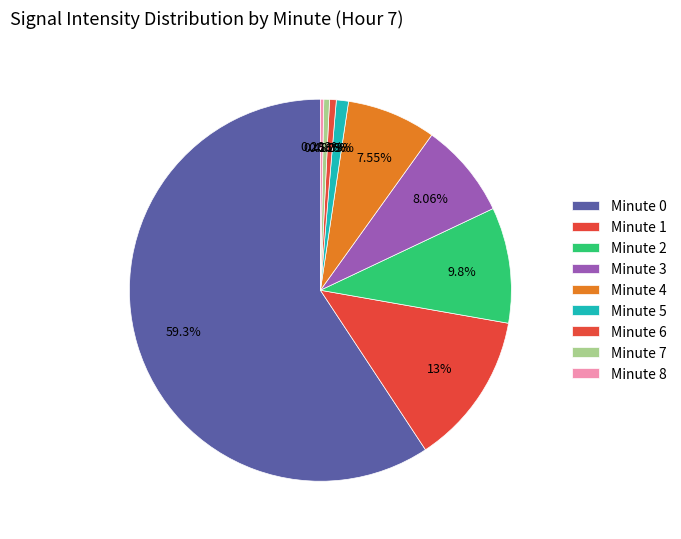

How many segments does this pie chart have?

9